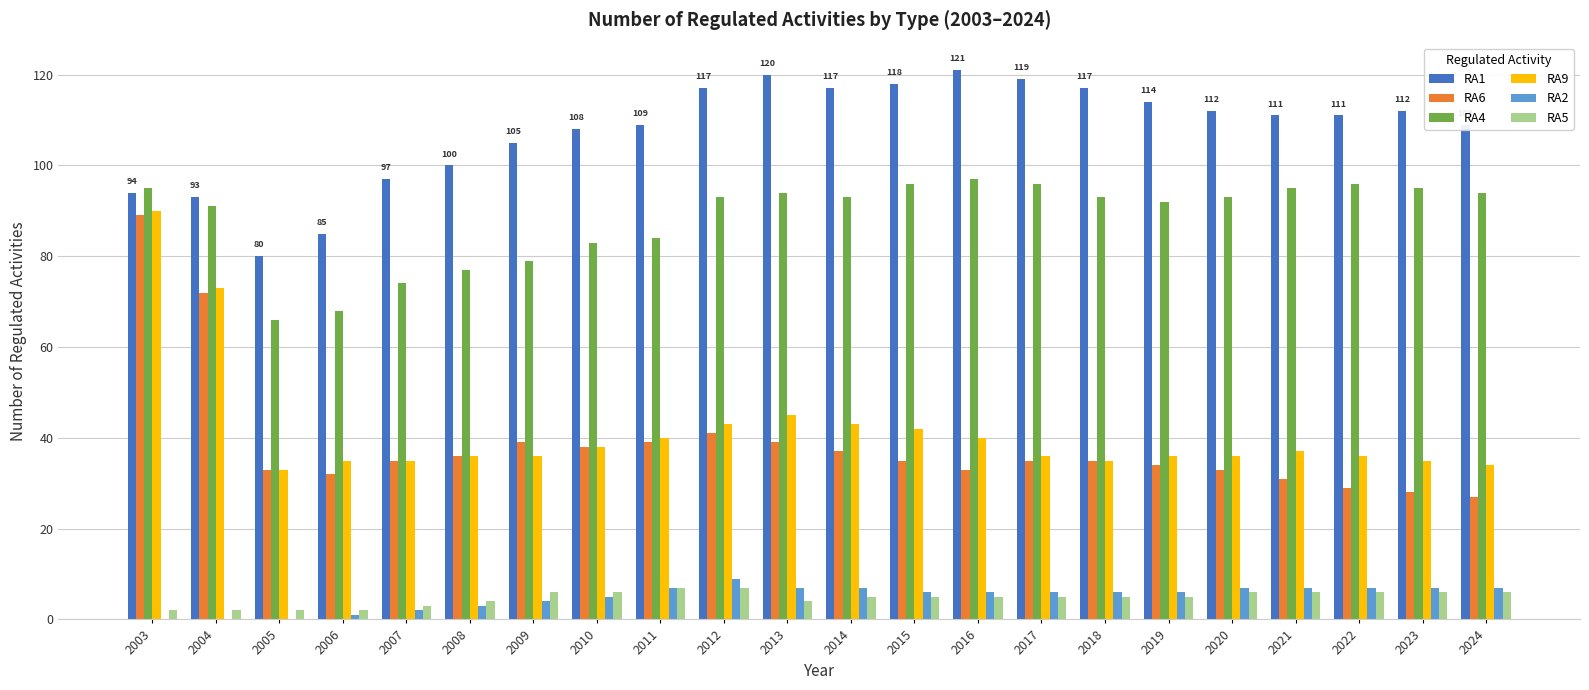

How many distinct data groups are displayed?

6